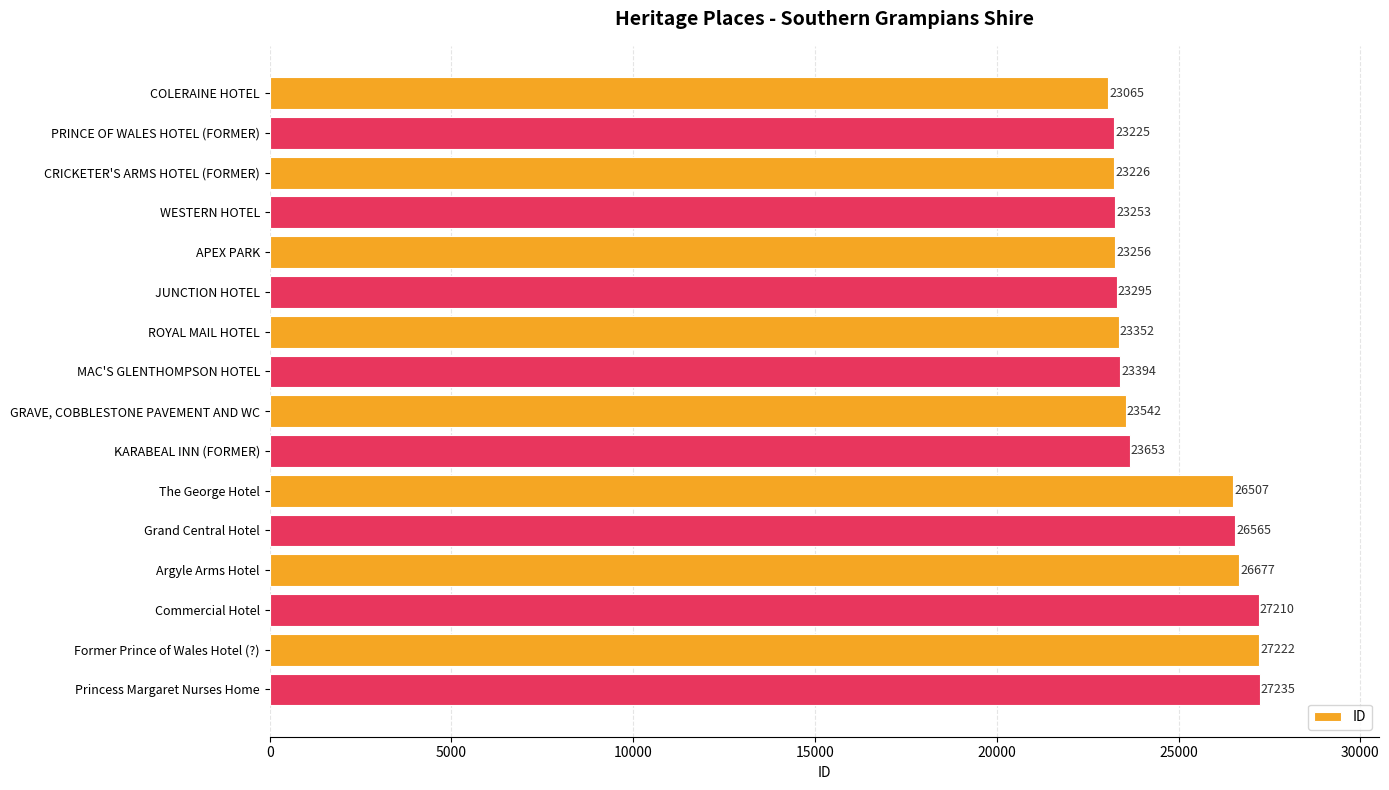

What is the change in value from JUNCTION HOTEL to ROYAL MAIL HOTEL?

+57